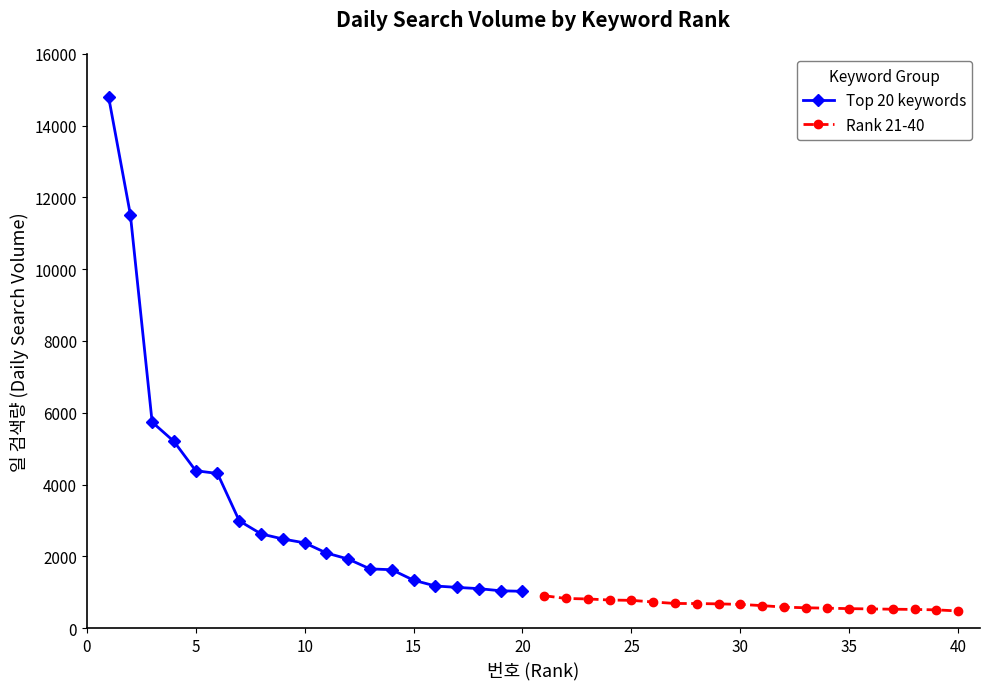

The Rank 21-40 series shows 545 at 35. True or false?

True